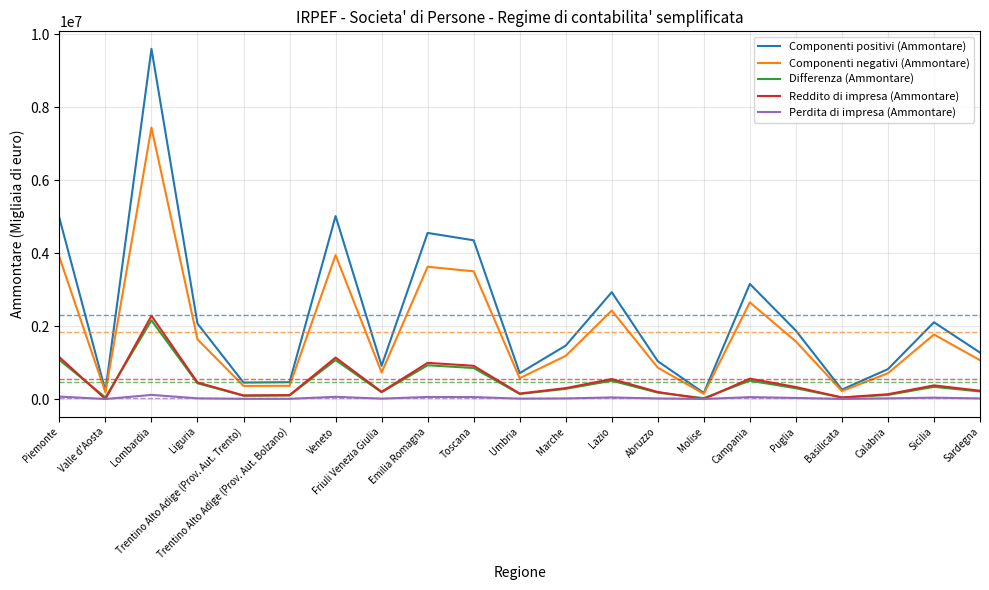

Is the value of Componenti negativi (Ammontare) at Lazio greater than the value of Componenti positivi (Ammontare) at Toscana?

No